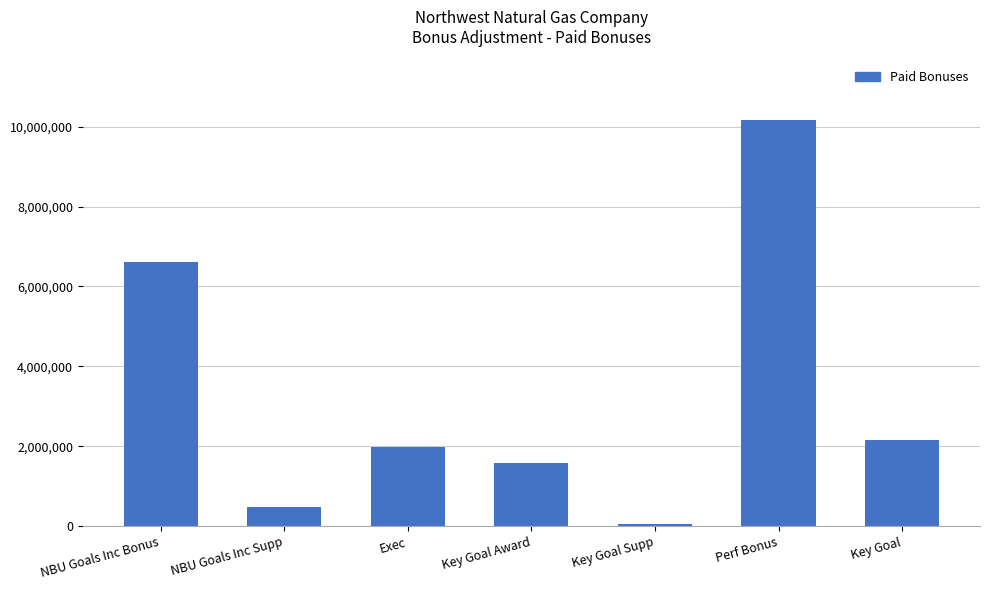

Are the bars grouped side by side (vs. stacked)?

No